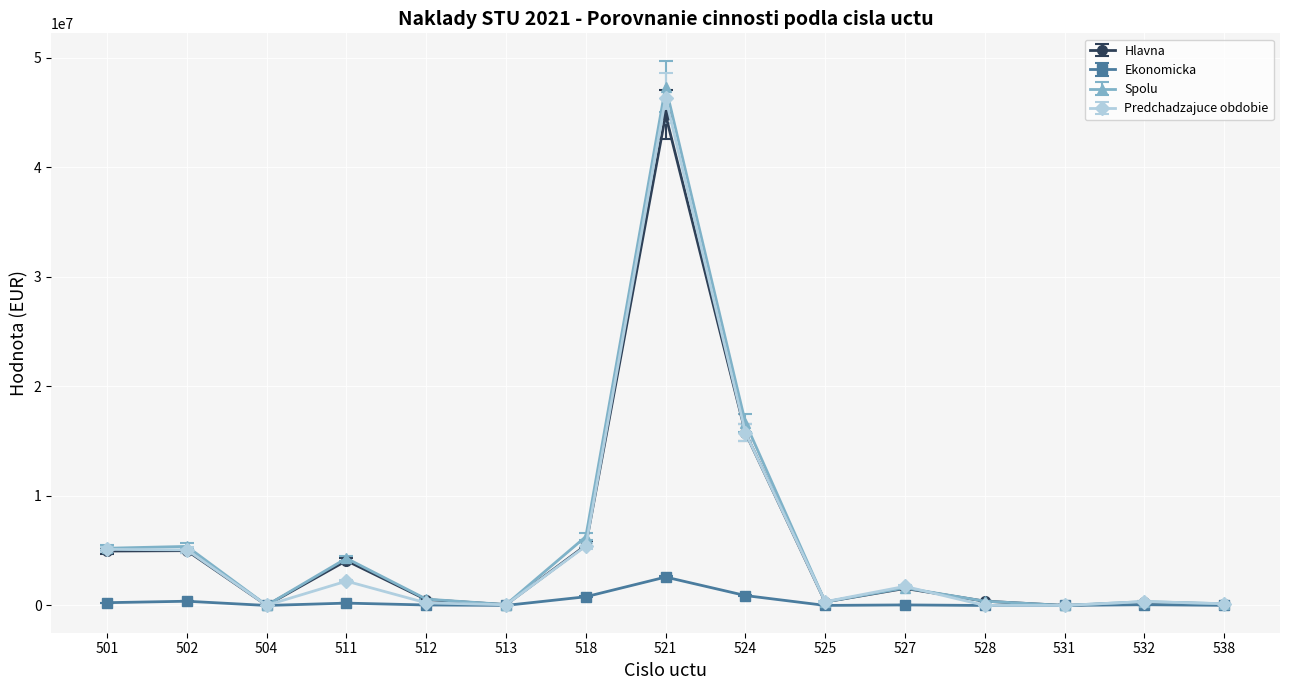

True or false: Ekonomicka has a value of 795680.0 at 518.

True